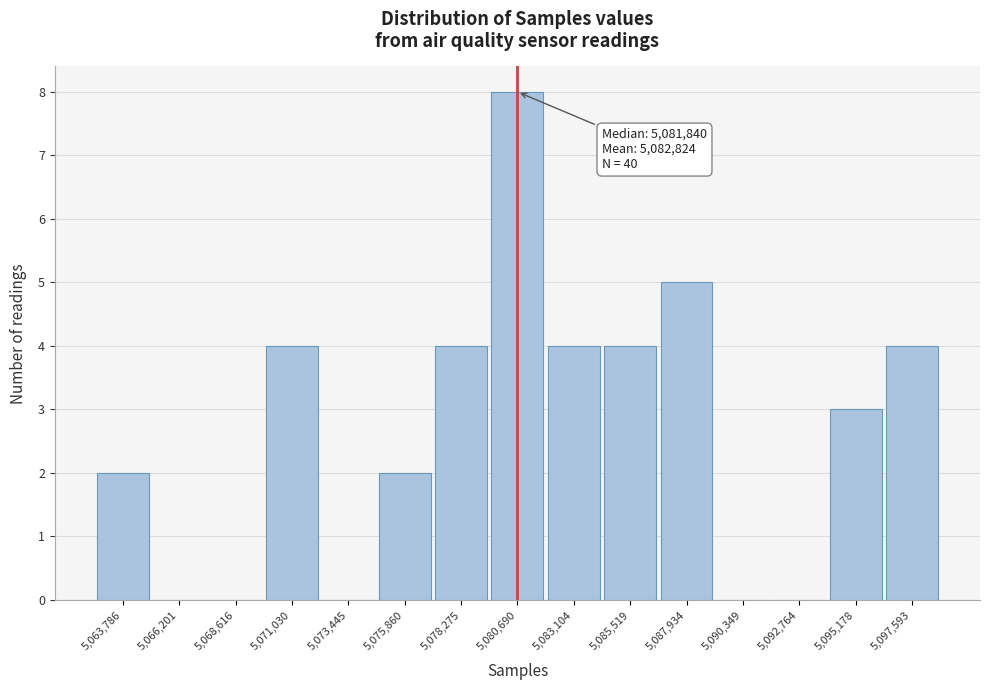

Which range on the x-axis has the tallest bar?

5079500 to 5082000